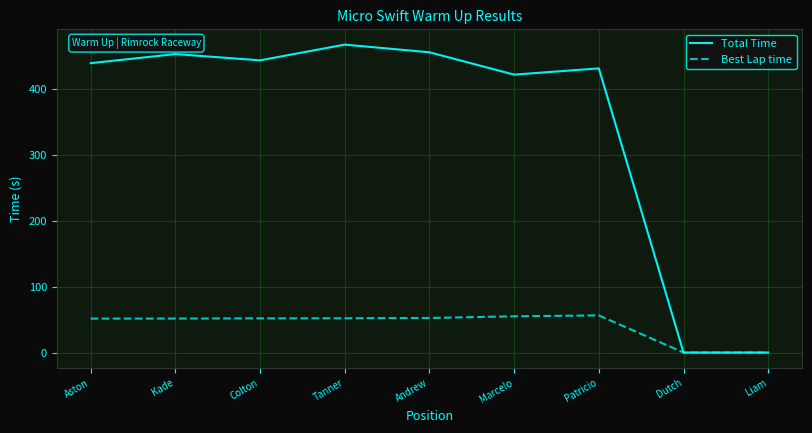

What is the spread (max minus min) of values at Tanner?

414.9